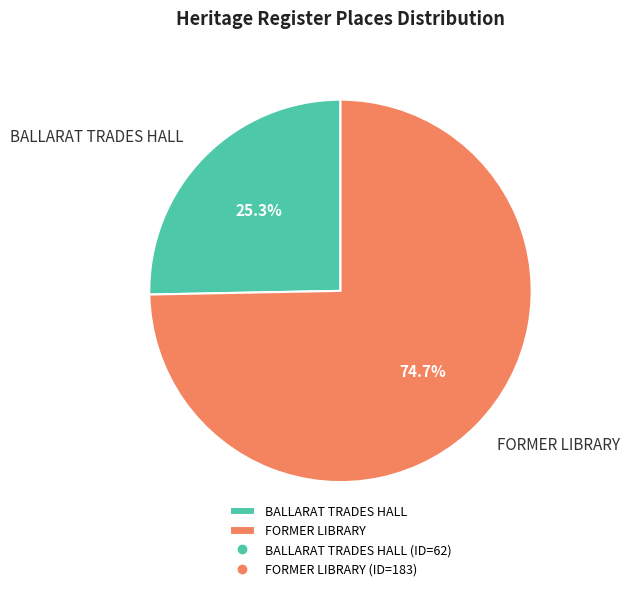

The BALLARAT TRADES HALL slice represents 32% of the pie. True or false?

False